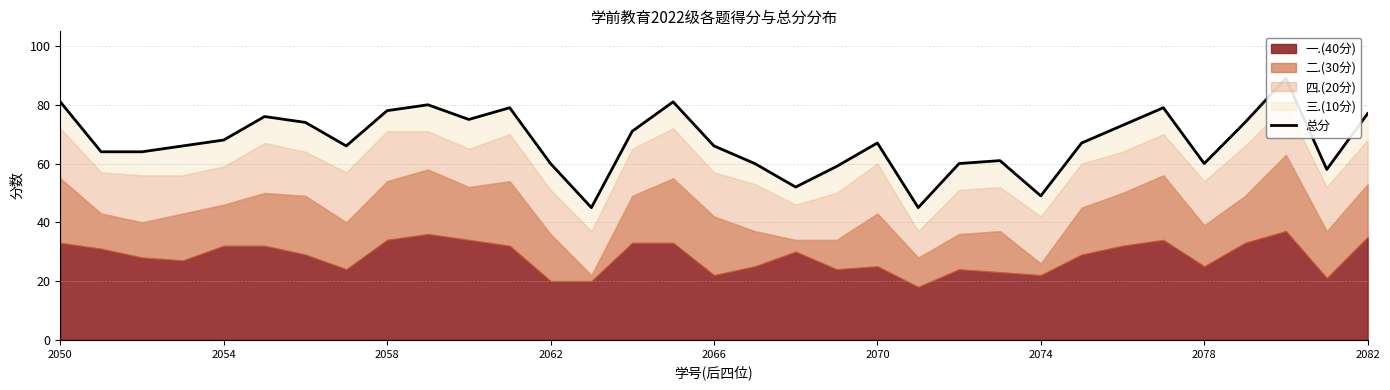

Between 18 and 27, which is larger?

27